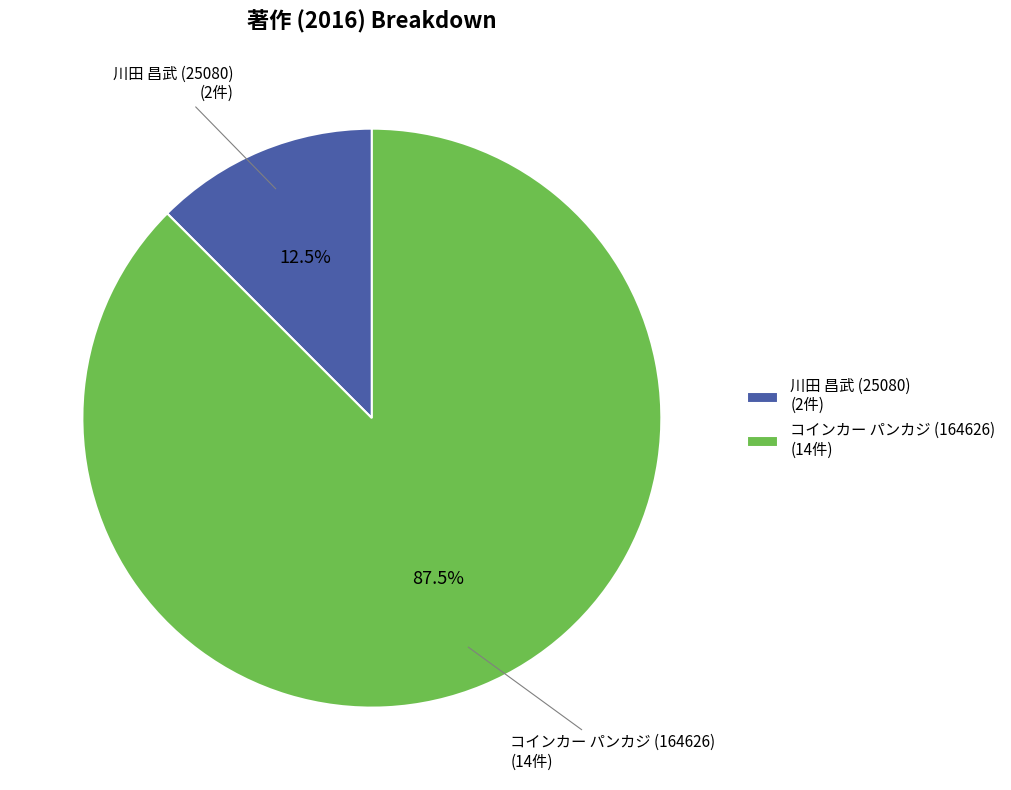

How much of the chart is everything except 川田 昌武 (25080)?

87.5%